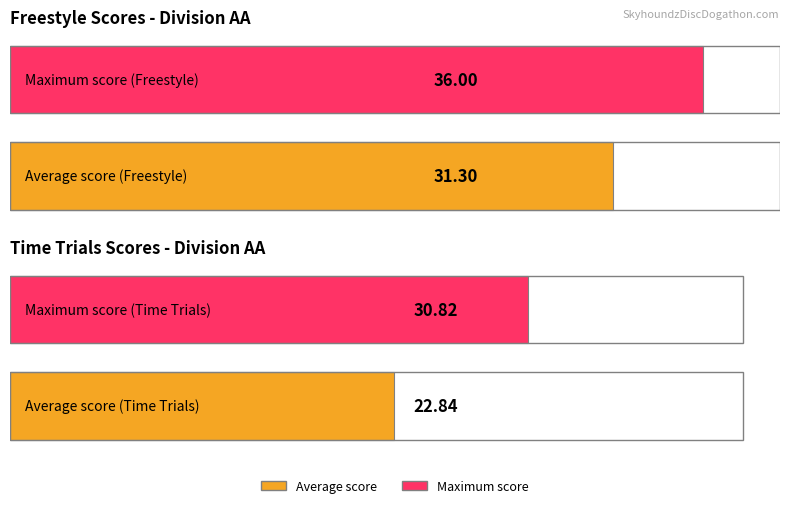

The value of Freestyle Score at Blue is 32.3. True or false?

False